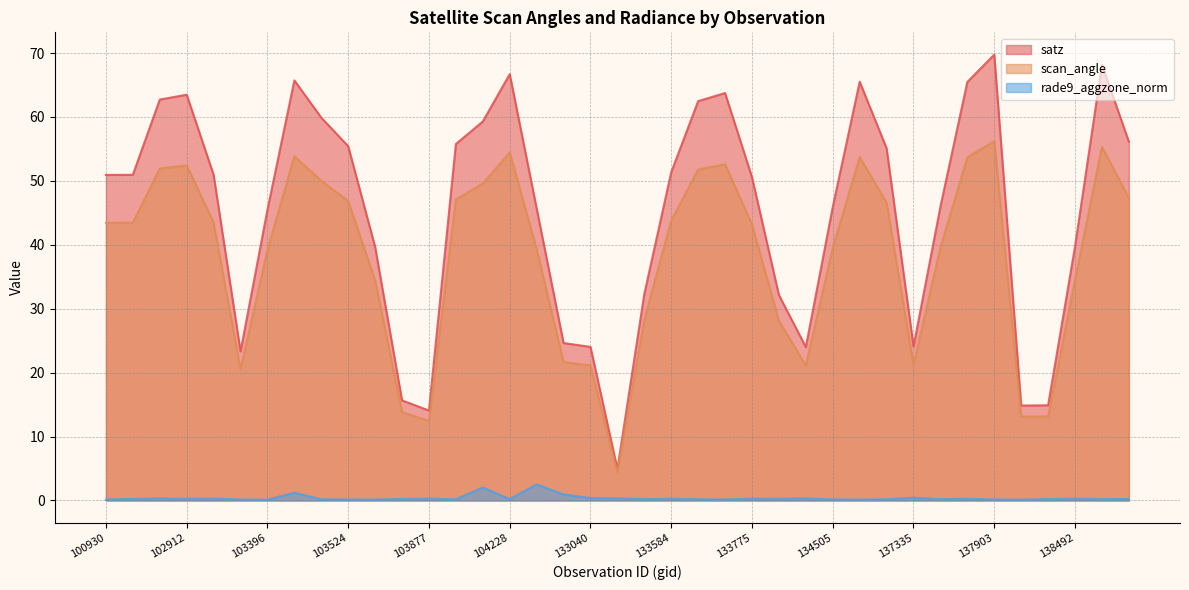

What is the lowest value of the scan_angle series?

4.4